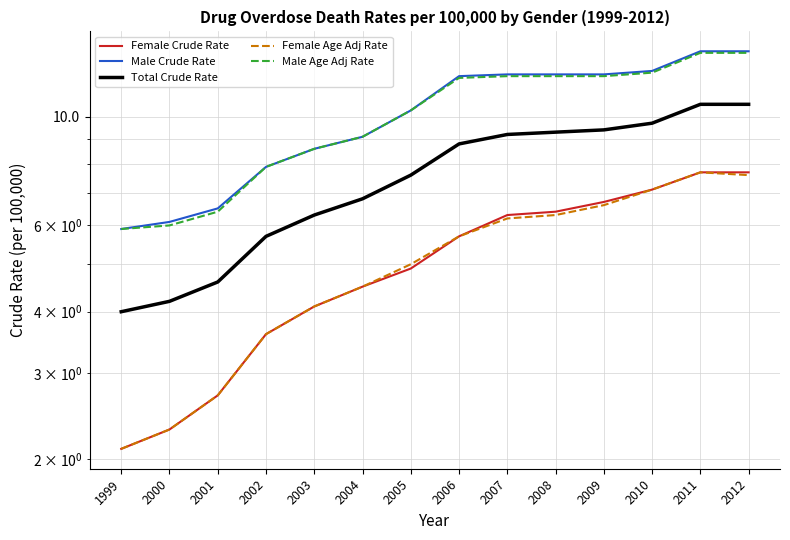

True or false: Female Crude Rate has more than 1 points higher than both neighbors.

False